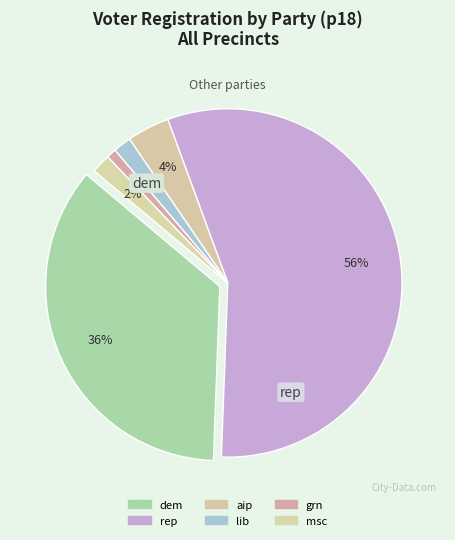

To the nearest percent, what is the difference between the largest and smallest slice percentages?

55%